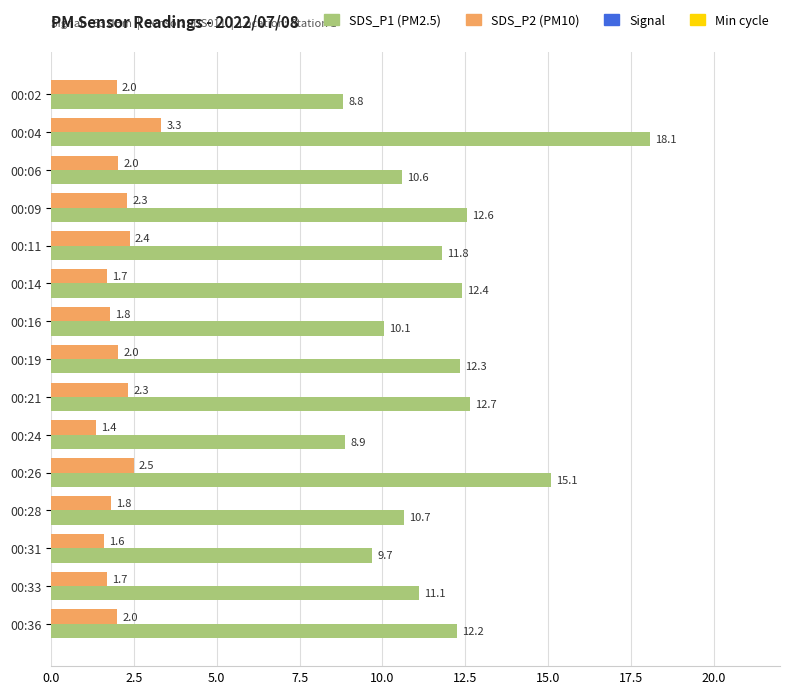

What is the total value across all series at 00:11?

14.2